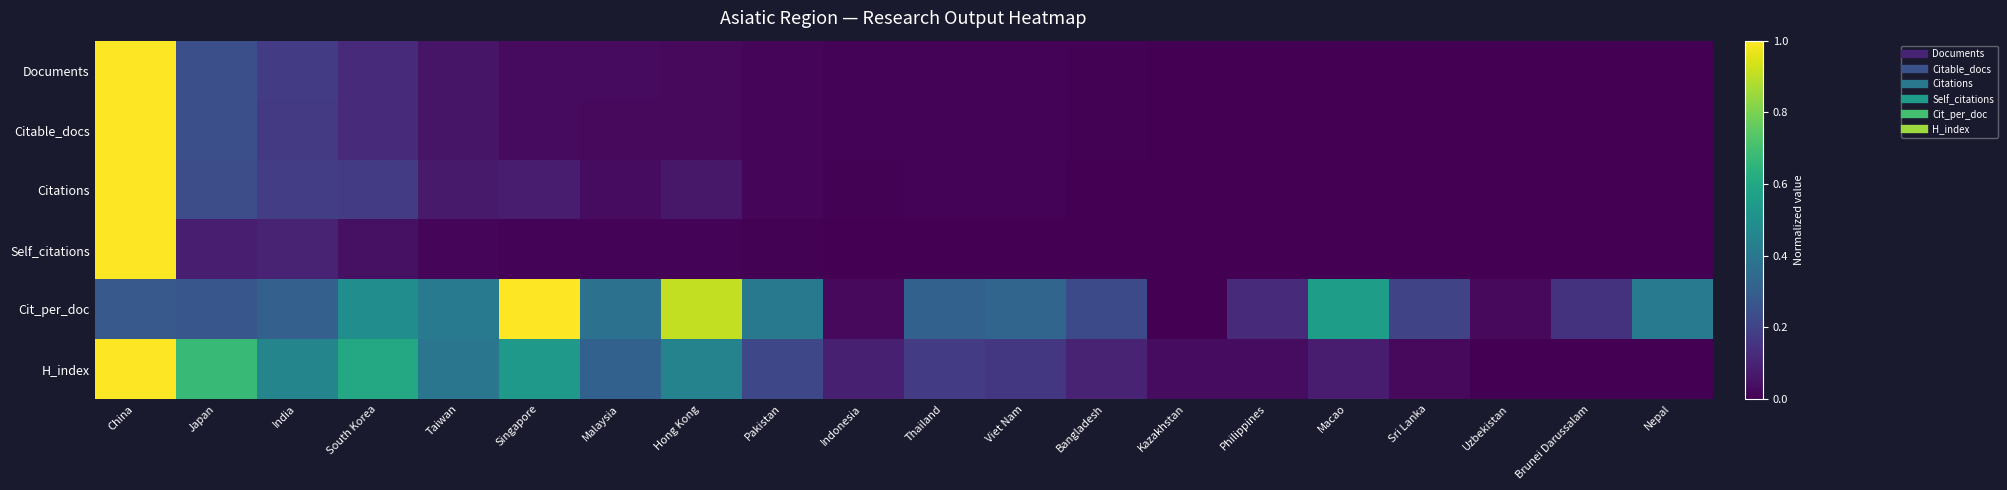

Between Viet Nam and Kazakhstan, which series saw the biggest shift?

Cit_per_doc